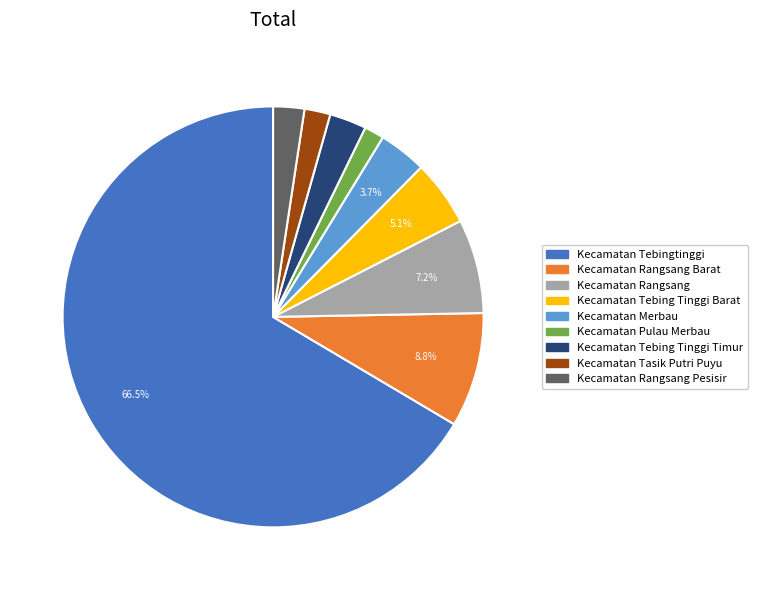

Does any single category account for the majority?

Yes